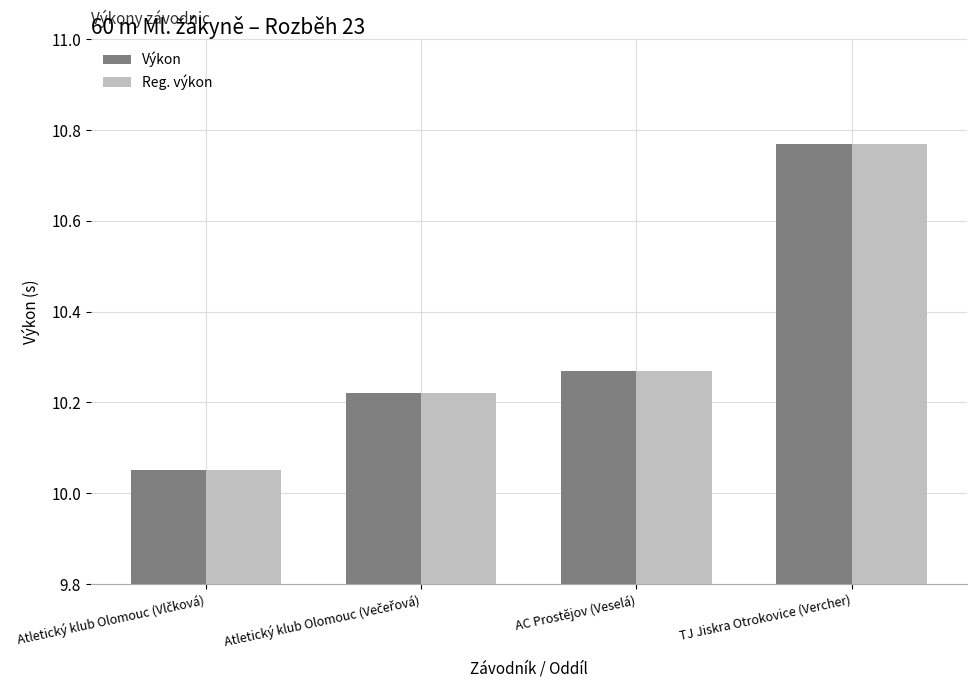

What is the sum of all Výkon values?

41.3